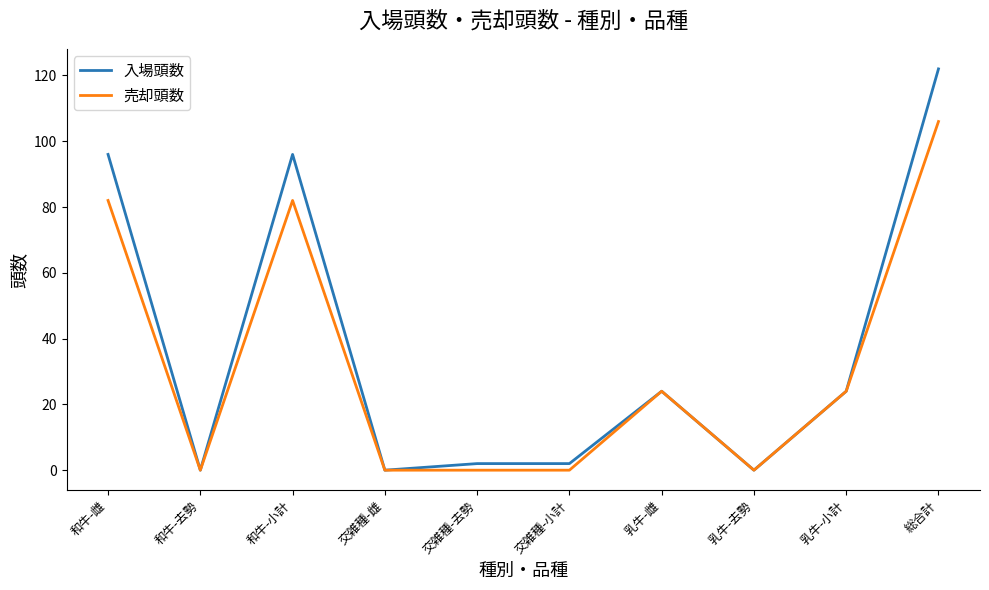

Reading left to right, transcribe all the data shown in this chart.

入場頭数: 96	0	96	0	2	2	24	0	24	122
売却頭数: 82	0	82	0	0	0	24	0	24	106